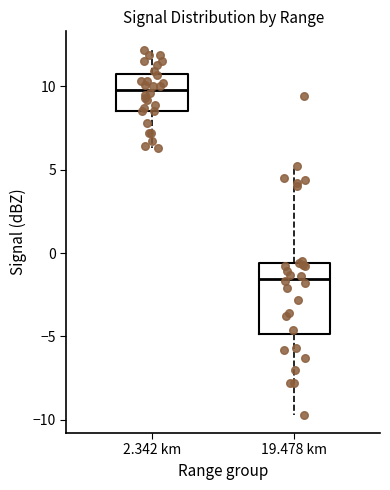

Reading left to right, read every box against the y-axis: the position of its median line, the range the box covers, and the ends of its whiskers. The values are not printed on the chart, so give them approximately, as read against the axis.

2.342 km: median 10.0, box 8.5 to 11.0, whiskers 6.5 to 12.0
19.478 km: median -1.5, box -5.0 to -0.5, whiskers -9.5 to 5.0